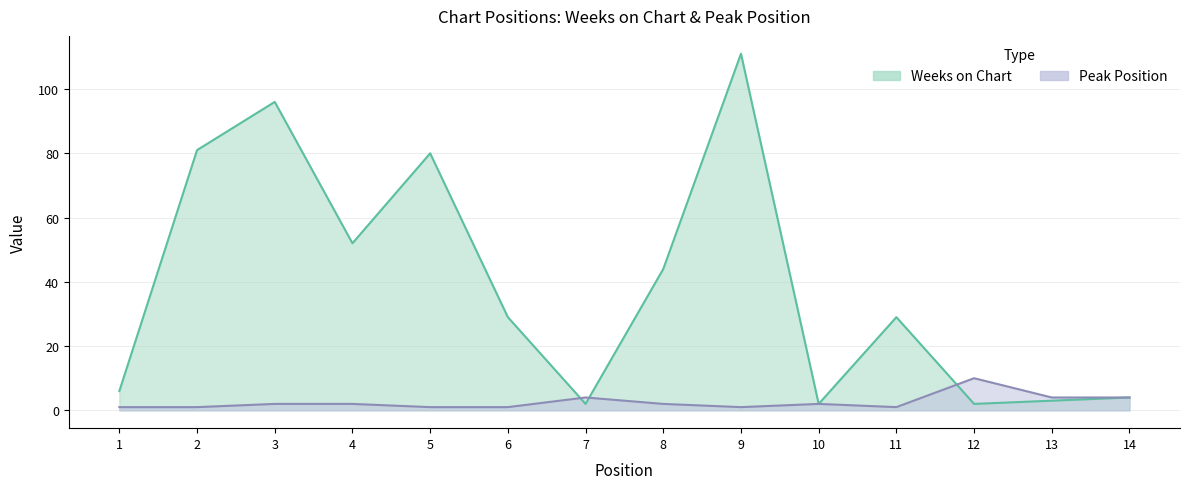

Is the value of Weeks on Chart at 14 greater than the value of Peak Position at 5?

Yes